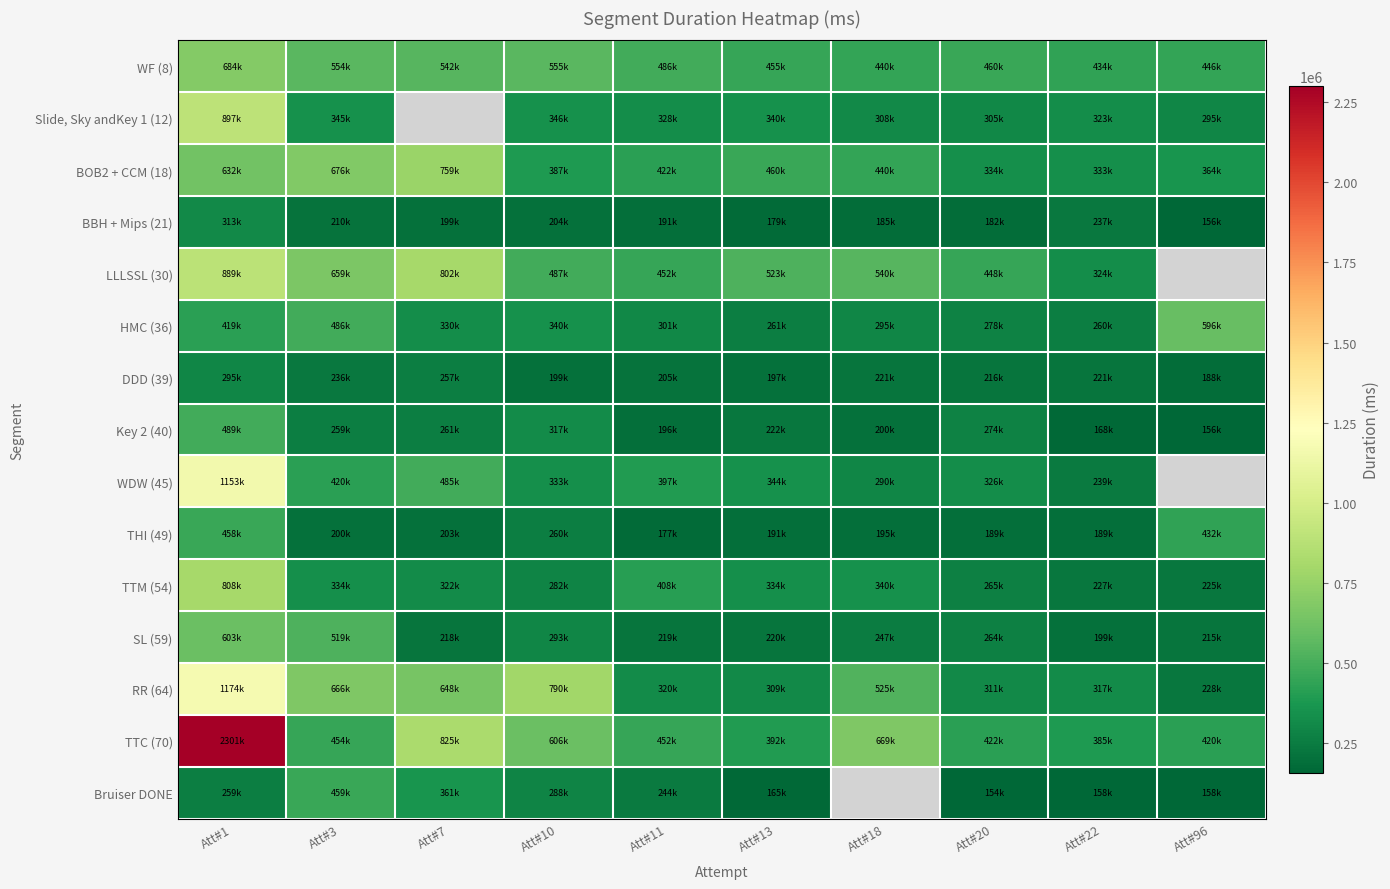

What is the difference between the highest and lowest values at Att#11?

308539.0